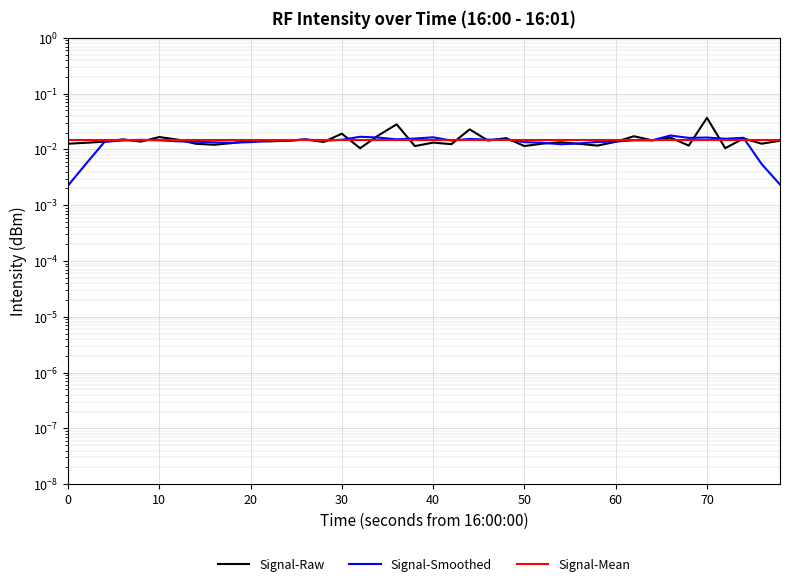

How many interior local peaks does the Signal-Smoothed series have?

9